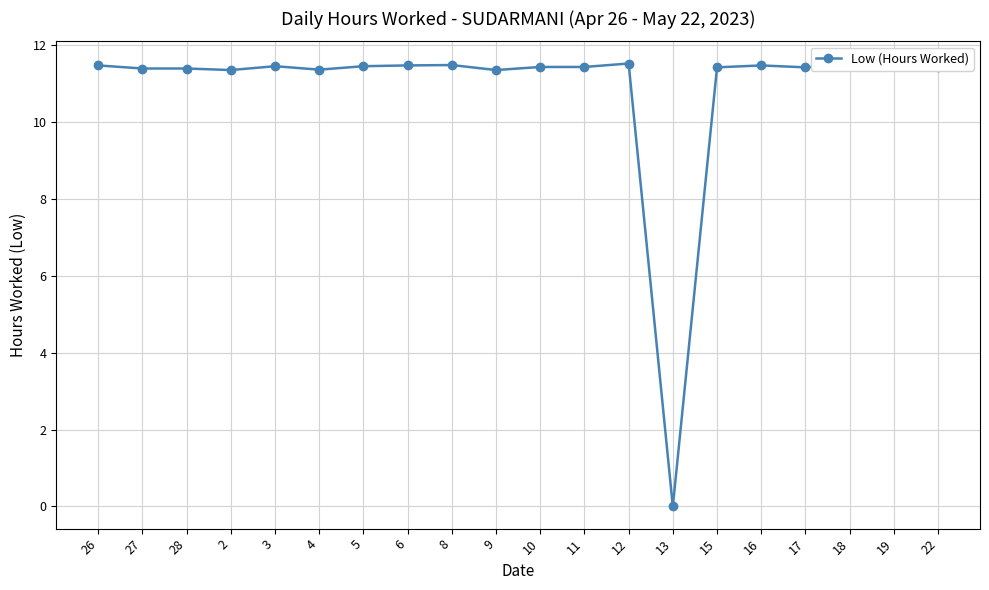

What is the ratio of the value at 8 to the value at 5?

1.0